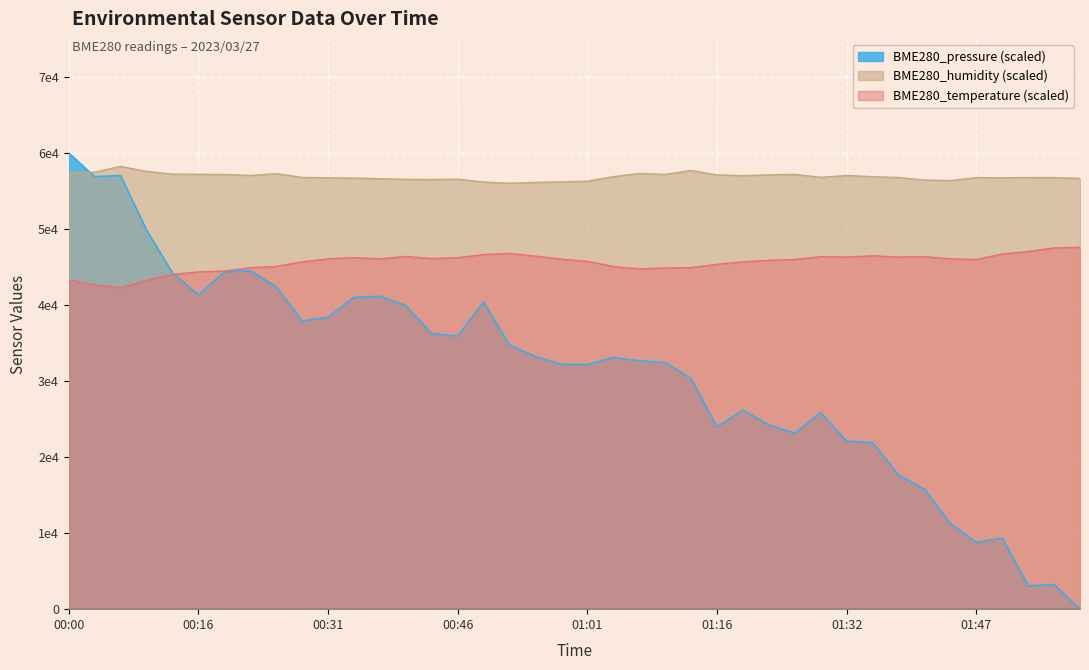

List the labels in order of BME280_pressure value, smallest first.

01:59, 01:53, 01:56, 01:47, 01:50, 01:44, 01:41, 01:38, 01:35, 01:32, 01:26, 01:16, 01:23, 01:29, 01:19, 01:13, 01:01, 00:58, 01:10, 01:07, 01:04, 00:55, 00:52, 00:46, 00:43, 00:28, 00:31, 00:40, 00:49, 00:34, 00:37, 00:16, 00:25, 00:13, 00:19, 00:22, 00:10, 00:03, 00:06, 00:00